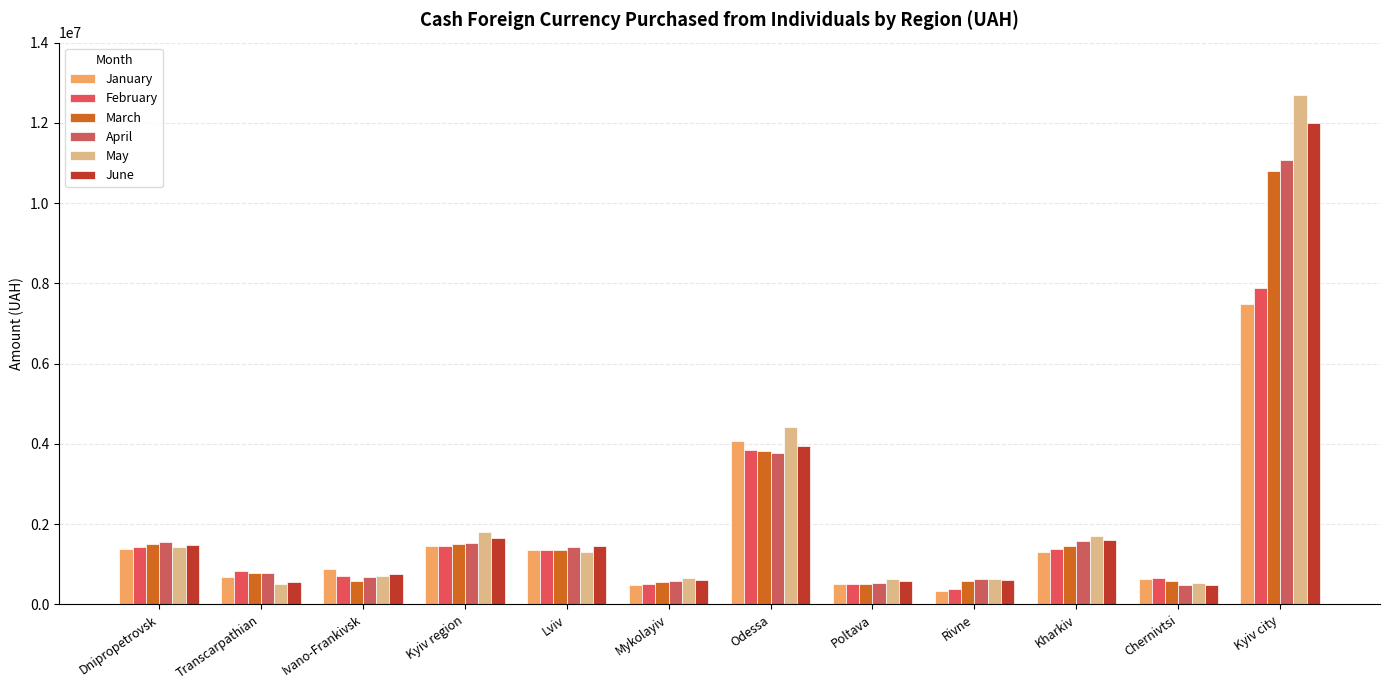

What is the lowest value of the January series?

344323.2